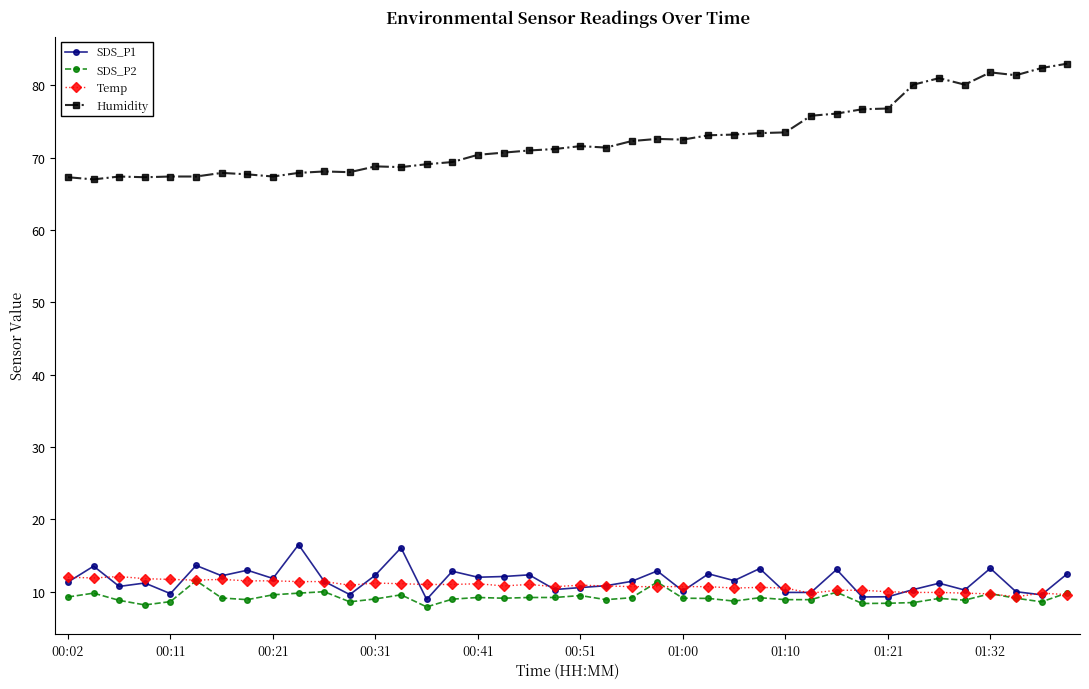

What is the minimum value for SDS_P2?

7.9